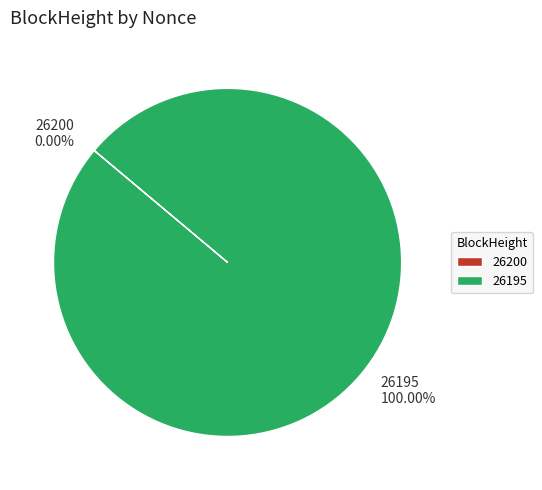

What is the smallest slice in the pie chart?

26200